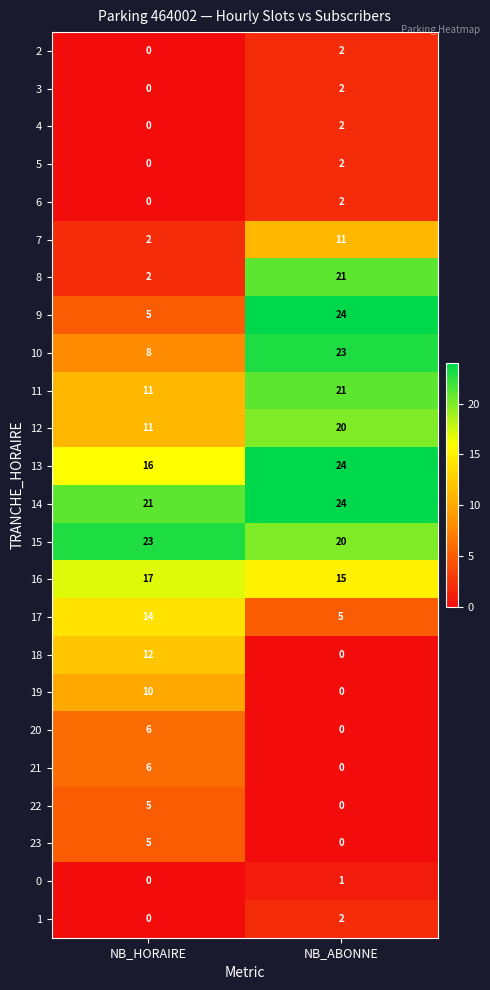

What is the sum of the 17 values at NB_HORAIRE and NB_ABONNE?

19